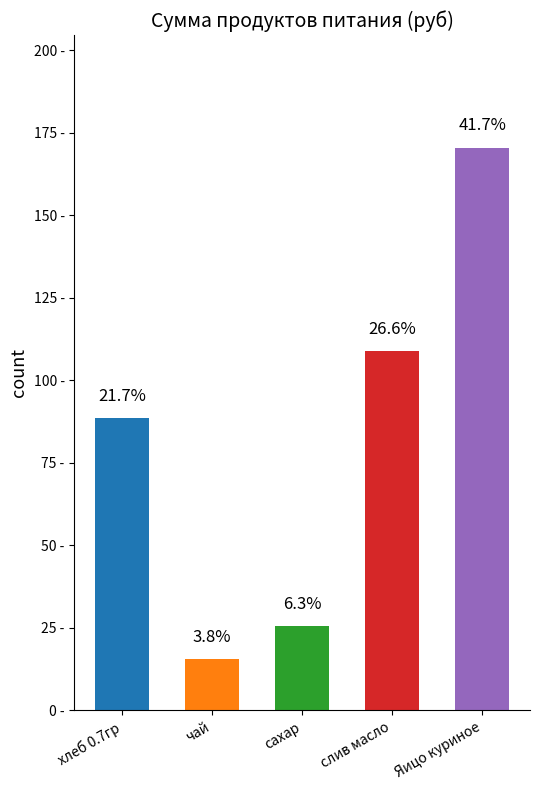

What is the value of the 1st bar from the left?

88.6